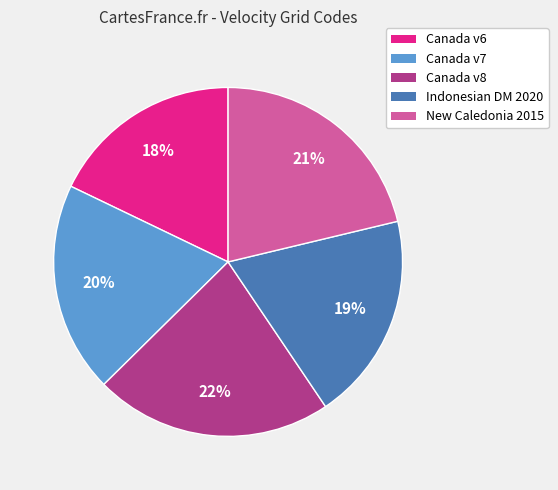

To the nearest percent, what is the difference between the largest and smallest slice percentages?

4%